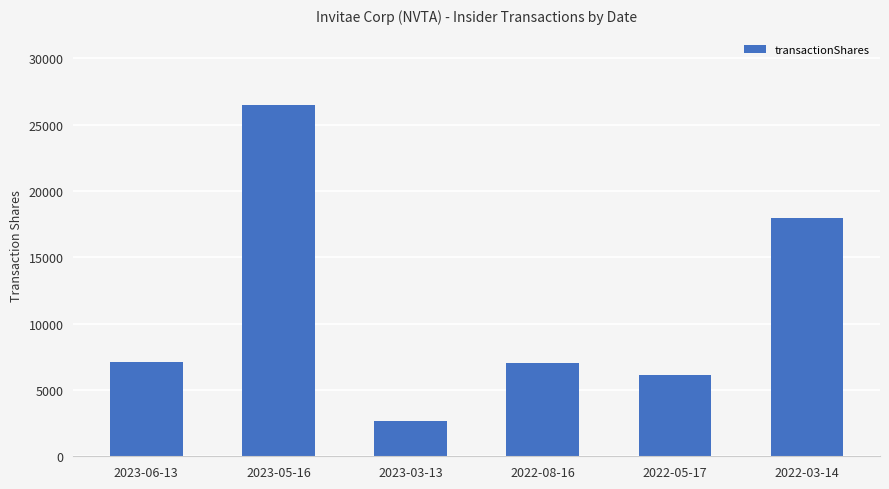

What is the label of the 3rd bar from the left?

2023-03-13